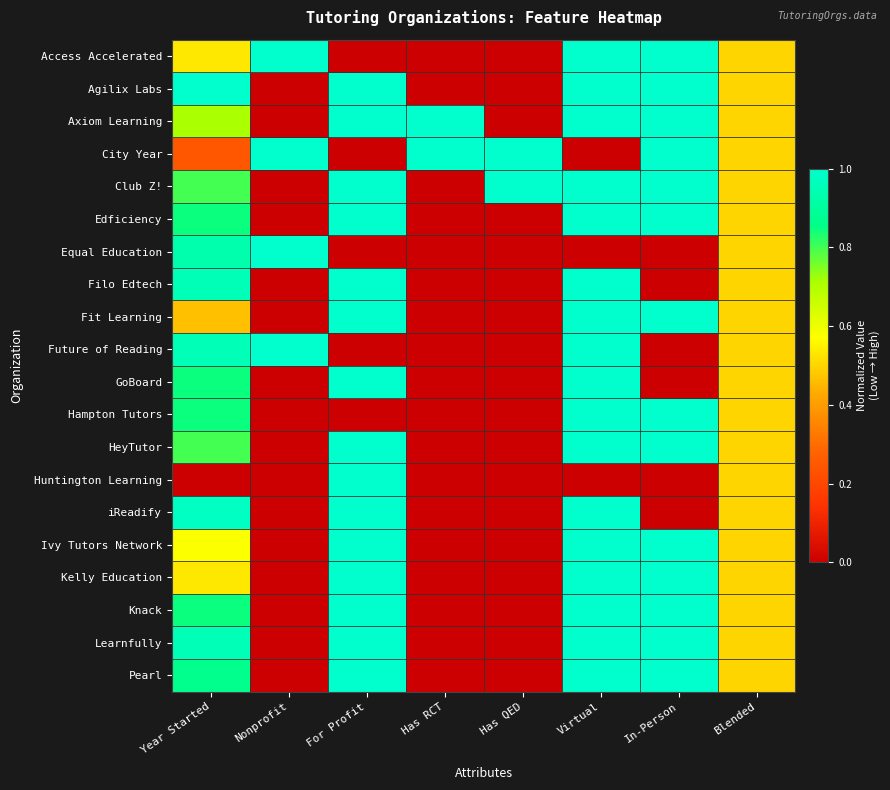

Reading left to right, extract all data points from this chart.

Access Accelerated: Year Started=0.5	Nonprofit=1.0	For Profit=0.0	Has RCT=0.0	Has QED=0.0	Virtual=1.0	In-Person=1.0	Blended=0.5
Agilix Labs: Year Started=1.0	Nonprofit=0.0	For Profit=1.0	Has RCT=0.0	Has QED=0.0	Virtual=1.0	In-Person=1.0	Blended=0.5
Axiom Learning: Year Started=0.7	Nonprofit=0.0	For Profit=1.0	Has RCT=1.0	Has QED=0.0	Virtual=1.0	In-Person=1.0	Blended=0.5
City Year: Year Started=0.2	Nonprofit=1.0	For Profit=0.0	Has RCT=1.0	Has QED=1.0	Virtual=0.0	In-Person=1.0	Blended=0.5
Club Z!: Year Started=0.8	Nonprofit=0.0	For Profit=1.0	Has RCT=0.0	Has QED=1.0	Virtual=1.0	In-Person=1.0	Blended=0.5
Edficiency: Year Started=0.8	Nonprofit=0.0	For Profit=1.0	Has RCT=0.0	Has QED=0.0	Virtual=1.0	In-Person=1.0	Blended=0.5
Equal Education: Year Started=0.9	Nonprofit=1.0	For Profit=0.0	Has RCT=0.0	Has QED=0.0	Virtual=0.0	In-Person=0.0	Blended=0.5
Filo Edtech: Year Started=1.0	Nonprofit=0.0	For Profit=1.0	Has RCT=0.0	Has QED=0.0	Virtual=1.0	In-Person=0.0	Blended=0.5
Fit Learning: Year Started=0.5	Nonprofit=0.0	For Profit=1.0	Has RCT=0.0	Has QED=0.0	Virtual=1.0	In-Person=1.0	Blended=0.5
Future of Reading: Year Started=1.0	Nonprofit=1.0	For Profit=0.0	Has RCT=0.0	Has QED=0.0	Virtual=1.0	In-Person=0.0	Blended=0.5
GoBoard: Year Started=0.8	Nonprofit=0.0	For Profit=1.0	Has RCT=0.0	Has QED=0.0	Virtual=1.0	In-Person=0.0	Blended=0.5
Hampton Tutors: Year Started=0.8	Nonprofit=0.0	For Profit=0.0	Has RCT=0.0	Has QED=0.0	Virtual=1.0	In-Person=1.0	Blended=0.5
HeyTutor: Year Started=0.8	Nonprofit=0.0	For Profit=1.0	Has RCT=0.0	Has QED=0.0	Virtual=1.0	In-Person=1.0	Blended=0.5
Huntington Learning: Year Started=0.0	Nonprofit=0.0	For Profit=1.0	Has RCT=0.0	Has QED=0.0	Virtual=0.0	In-Person=0.0	Blended=0.5
iReadify: Year Started=1.0	Nonprofit=0.0	For Profit=1.0	Has RCT=0.0	Has QED=0.0	Virtual=1.0	In-Person=0.0	Blended=0.5
Ivy Tutors Network: Year Started=0.6	Nonprofit=0.0	For Profit=1.0	Has RCT=0.0	Has QED=0.0	Virtual=1.0	In-Person=1.0	Blended=0.5
Kelly Education: Year Started=0.5	Nonprofit=0.0	For Profit=1.0	Has RCT=0.0	Has QED=0.0	Virtual=1.0	In-Person=1.0	Blended=0.5
Knack: Year Started=0.8	Nonprofit=0.0	For Profit=1.0	Has RCT=0.0	Has QED=0.0	Virtual=1.0	In-Person=1.0	Blended=0.5
Learnfully: Year Started=1.0	Nonprofit=0.0	For Profit=1.0	Has RCT=0.0	Has QED=0.0	Virtual=1.0	In-Person=1.0	Blended=0.5
Pearl: Year Started=0.9	Nonprofit=0.0	For Profit=1.0	Has RCT=0.0	Has QED=0.0	Virtual=1.0	In-Person=1.0	Blended=0.5